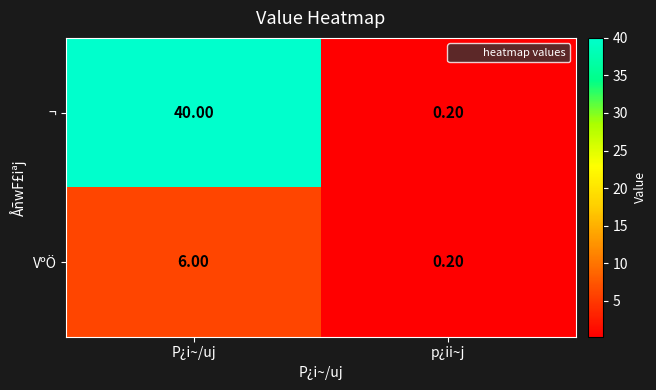

Rank the series by their average value, from highest to lowest.

¬, VºÖ